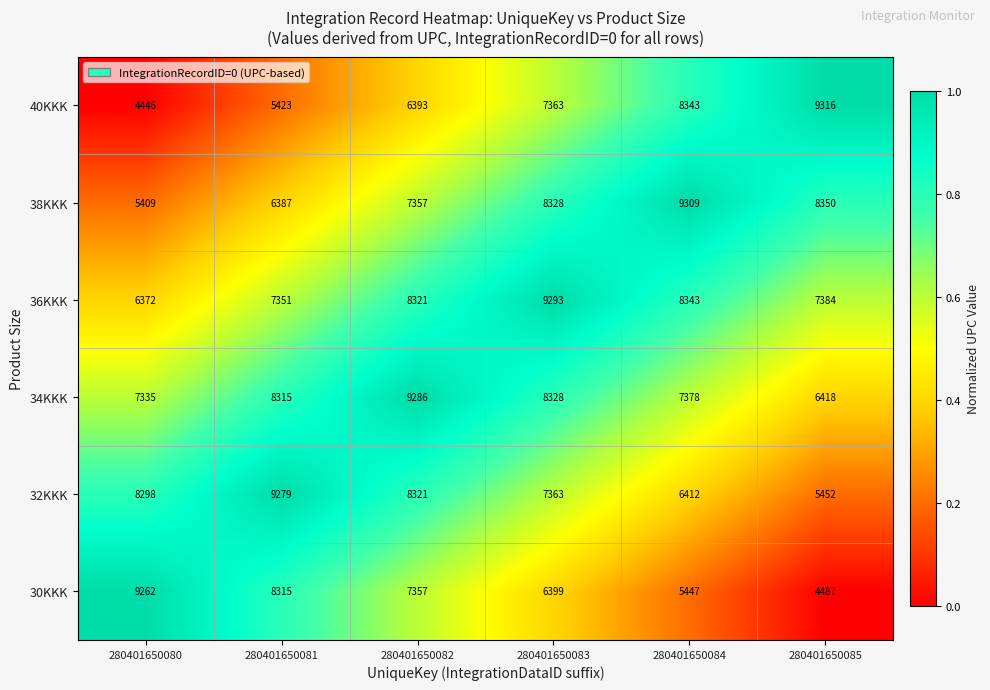

True or false: 34KKK has a value of 1865 at 280401650080.

False